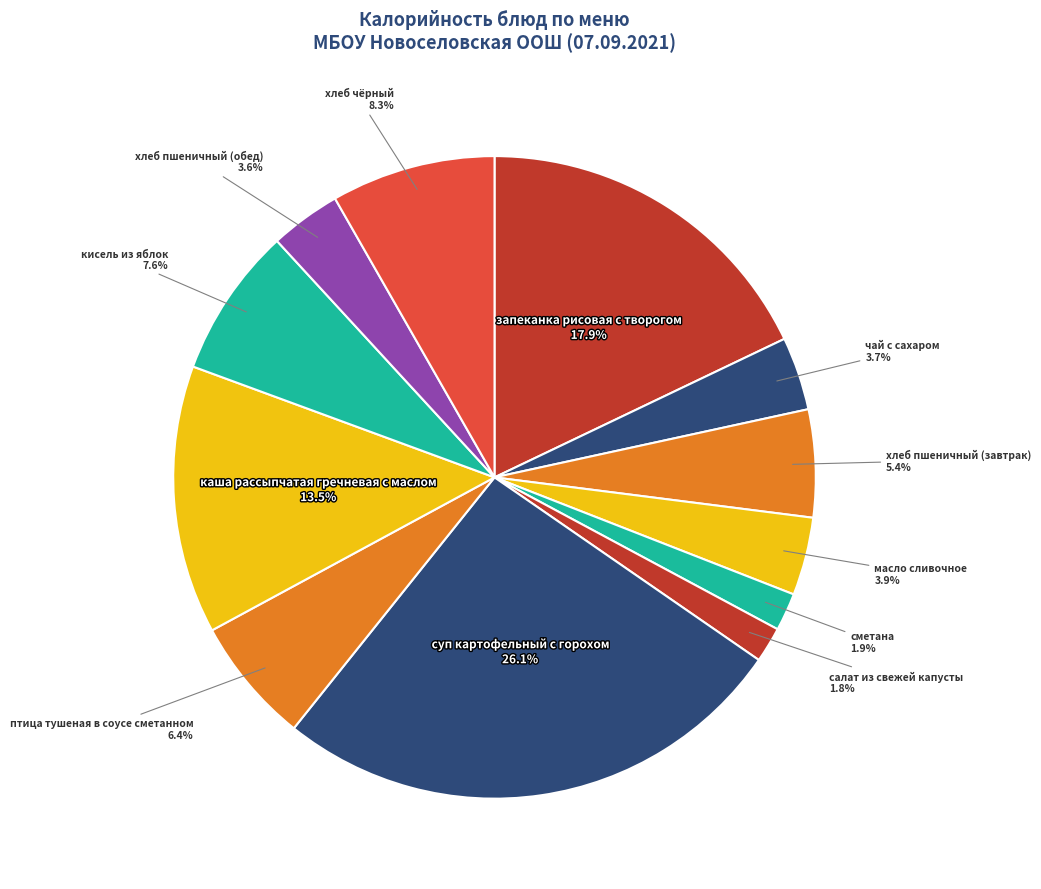

How many segments does this pie chart have?

12